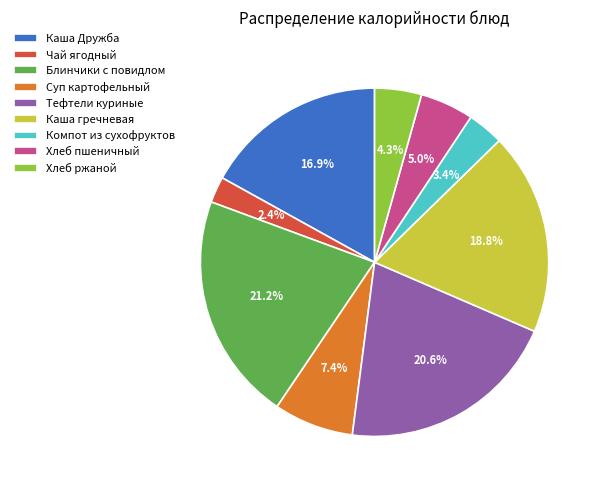

To the nearest percent, what portion does Компот из сухофруктов represent?

3%